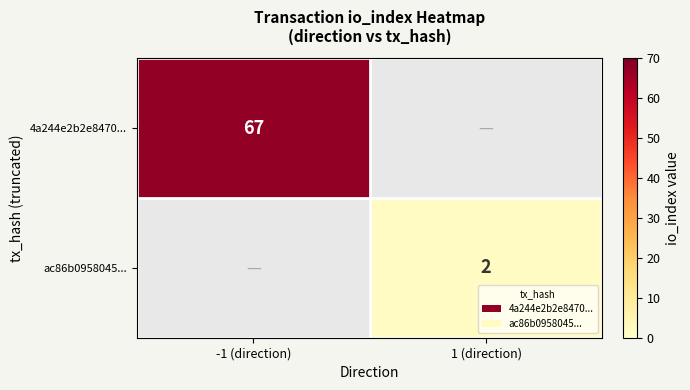

How many data points does each series have?

2